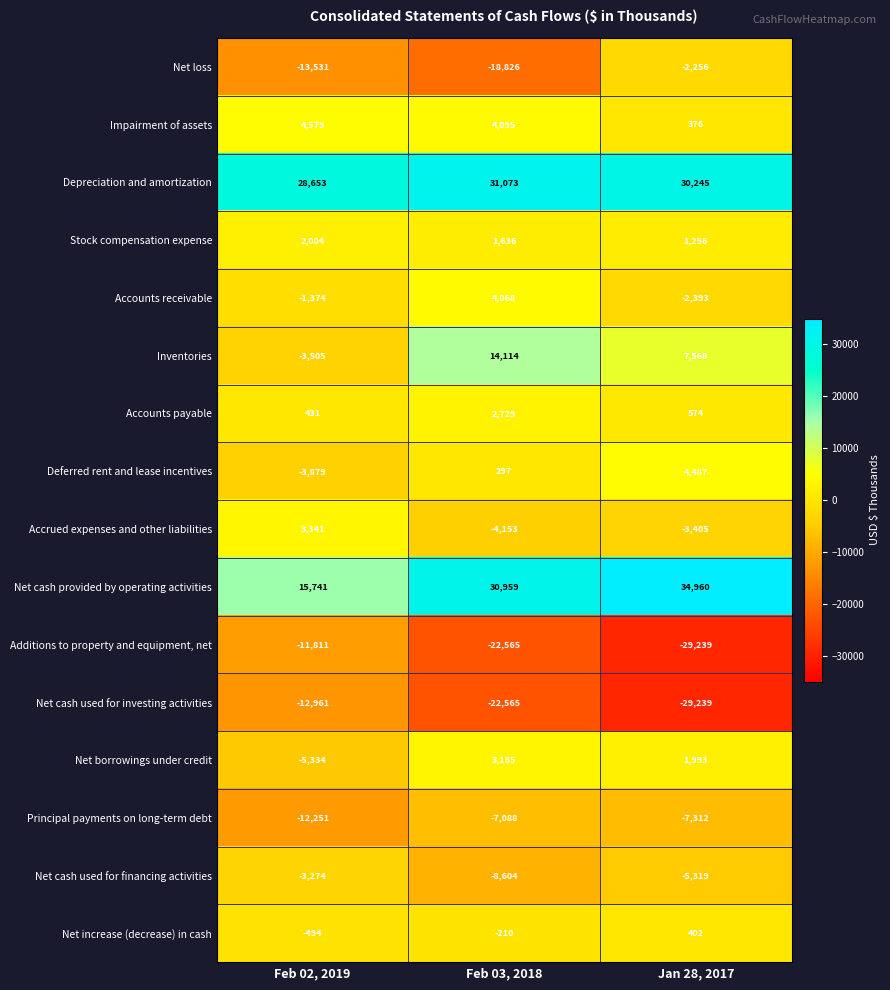

How many values in Net increase (decrease) in cash are below zero?

2